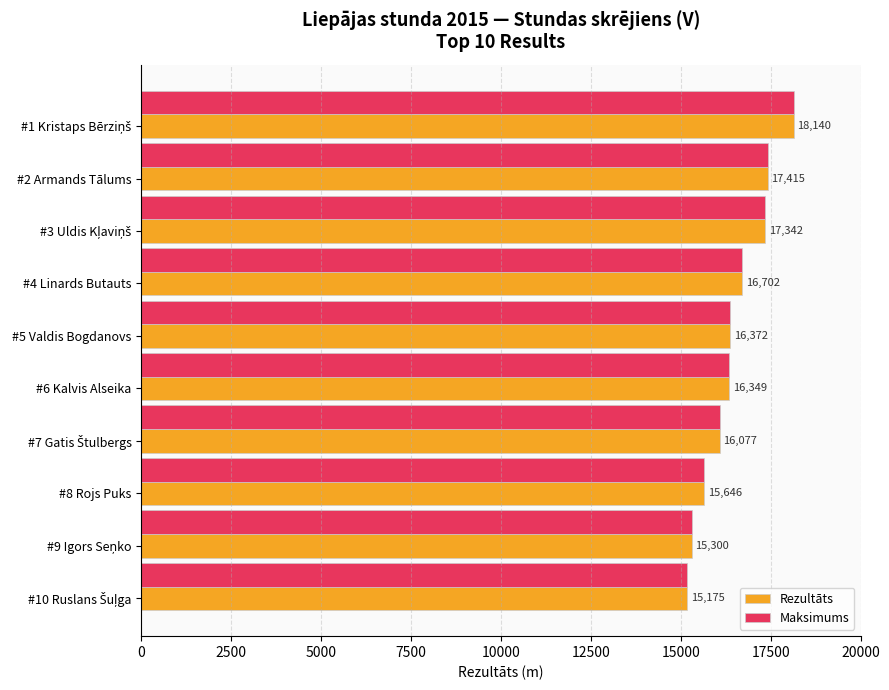

What is the minimum value for Maksimums?

15175